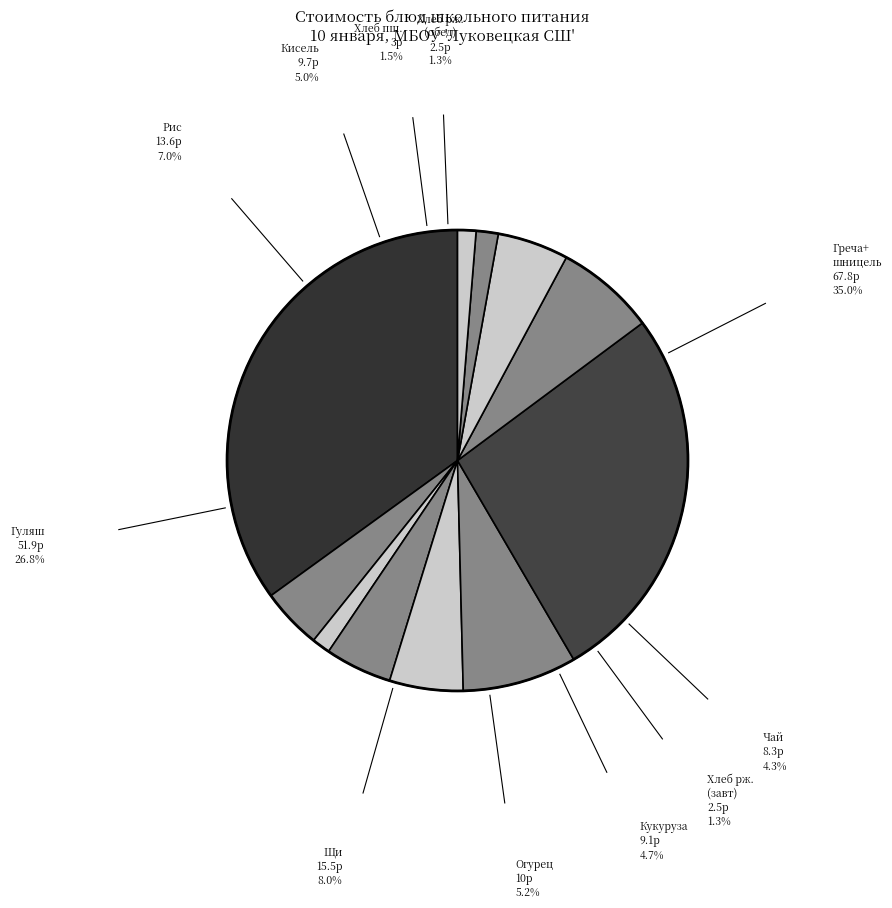

To the nearest percent, what is the average slice percentage?

9%